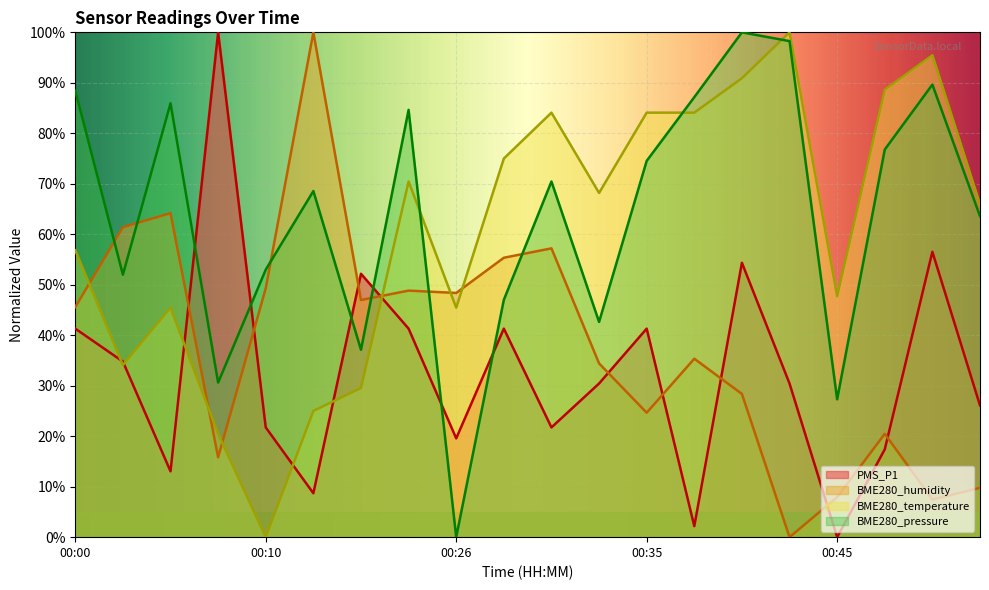

At which label is PMS_P1 closest to 50?

00:16